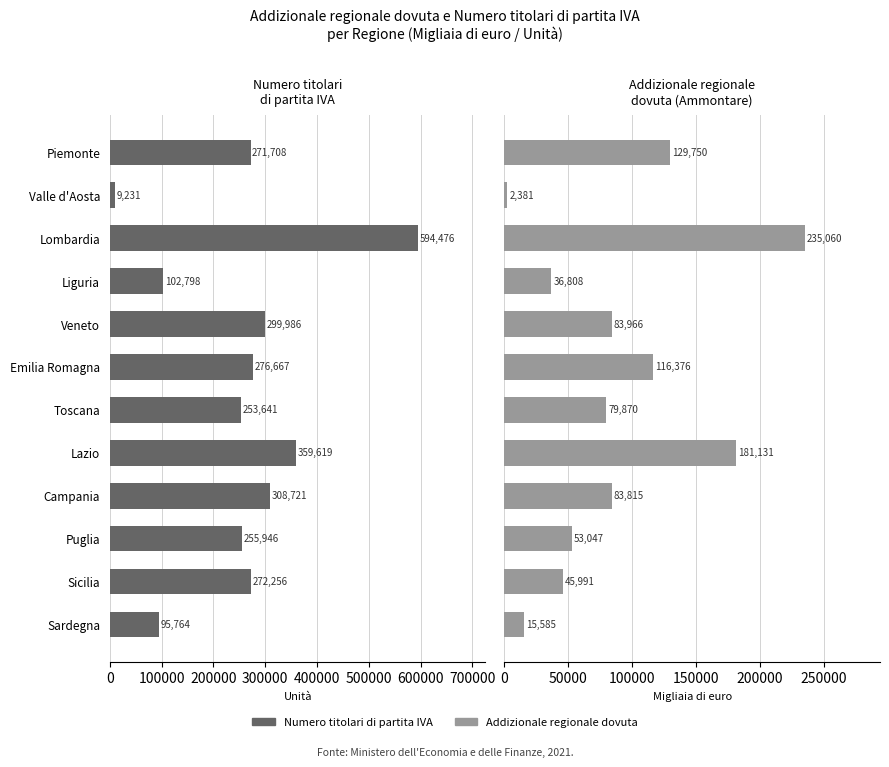

What is the difference between the maximum and minimum values in the Numero titolari di partita IVA series?

585245